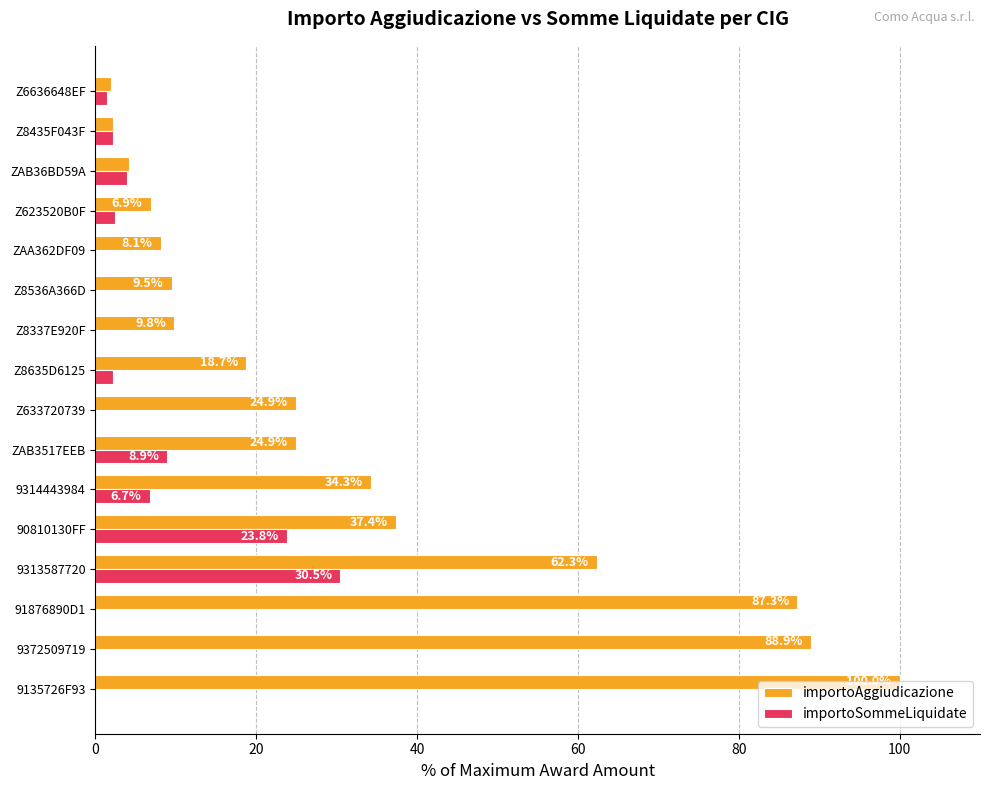

Is the value of importoAggiudicazione at Z8635D6125 greater than the value of importoSommeLiquidate at 9135726F93?

Yes